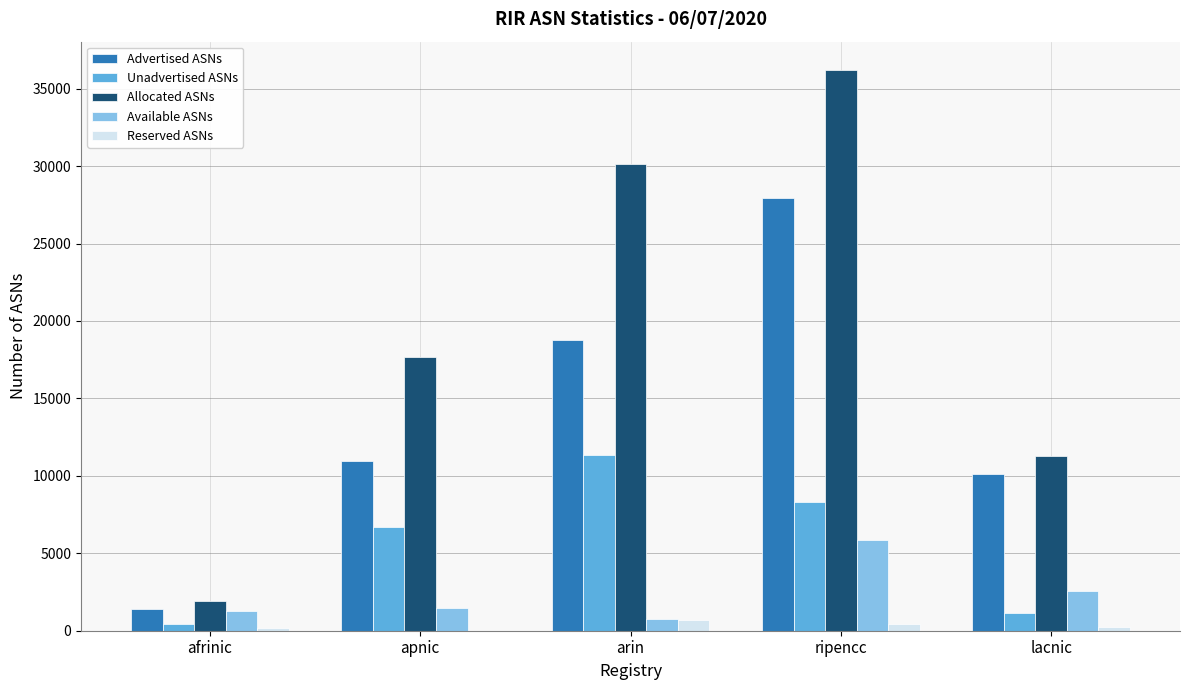

The Advertised ASNs series shows 10133 at lacnic. True or false?

True